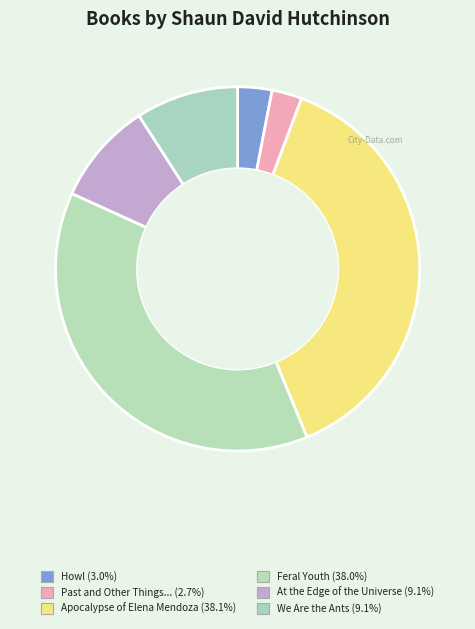

How many segments does this pie chart have?

6